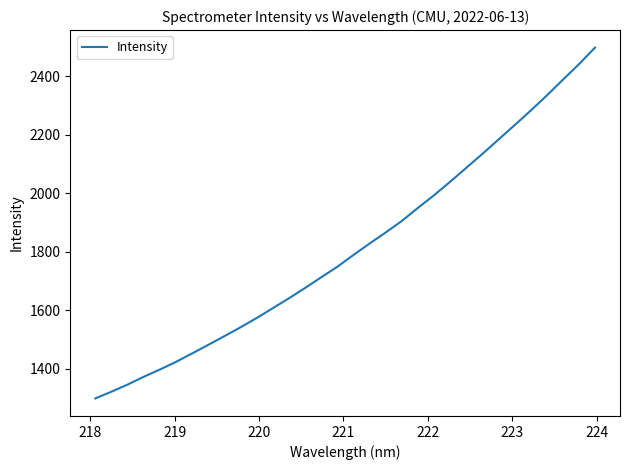

What is the greatest value displayed?

2497.6